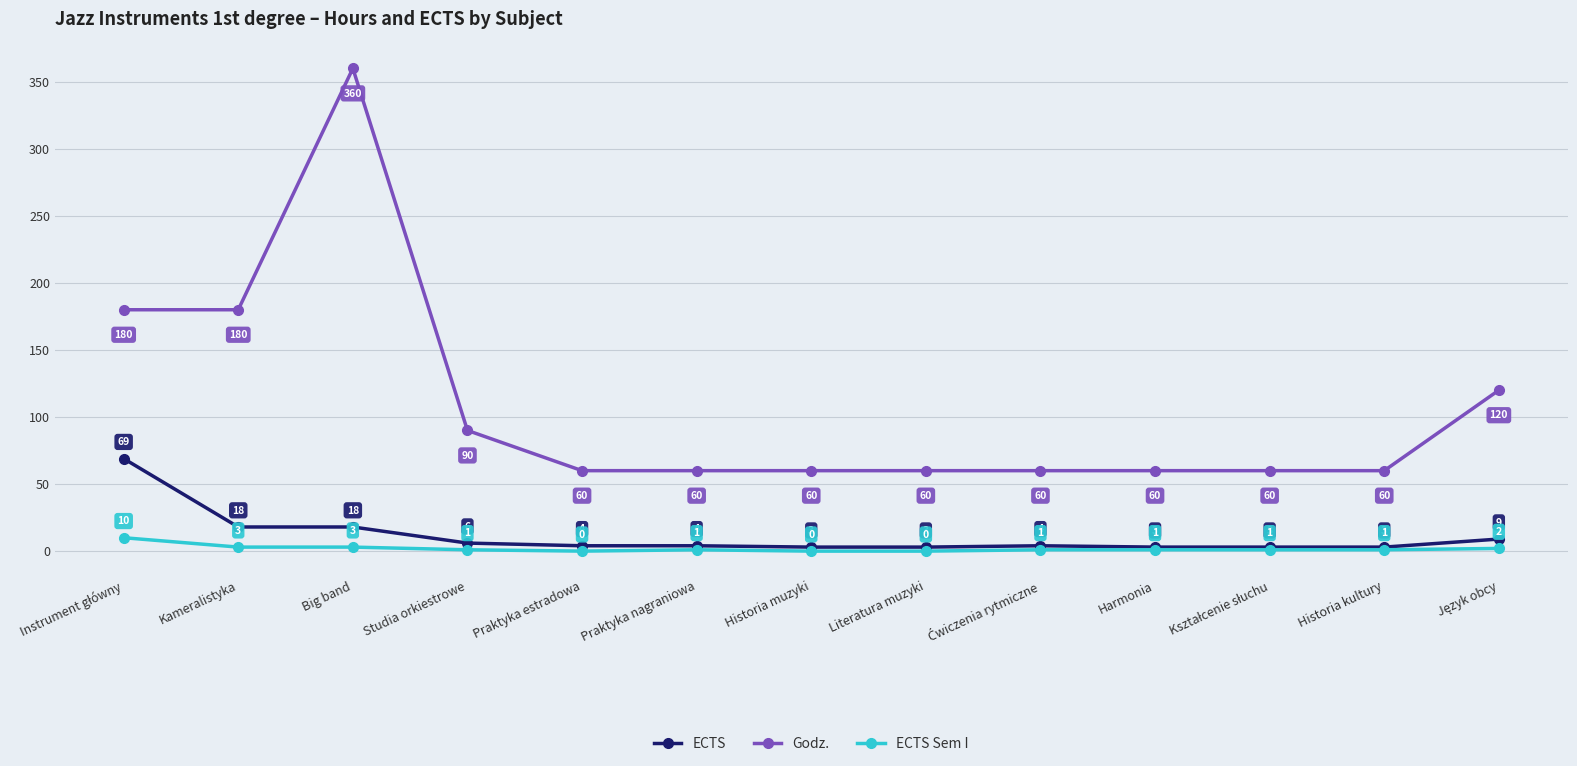

Is it true that Godz. equals 360 at Big band?

True